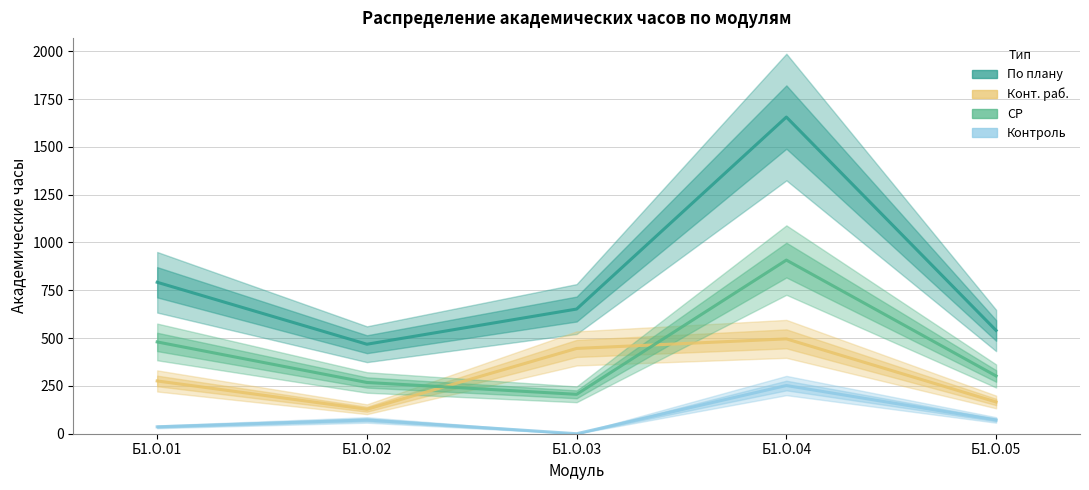

How many values in the СР series are below 302?

2